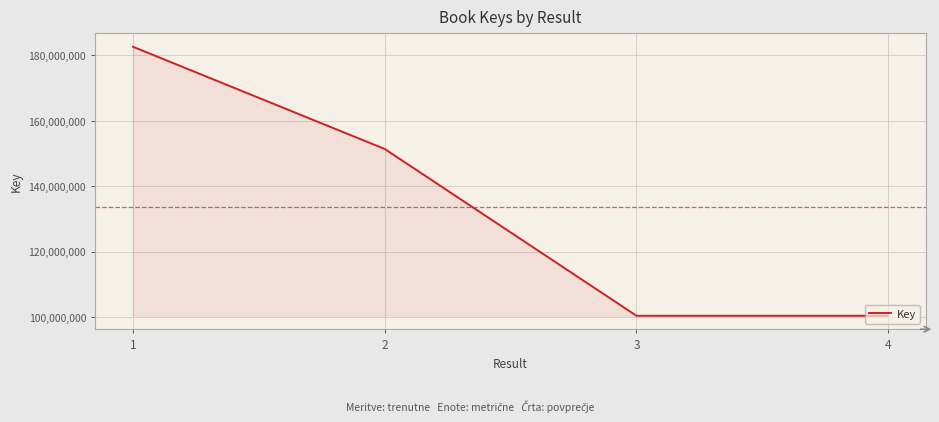

What is the change in value from 1 to 2?

-31238308